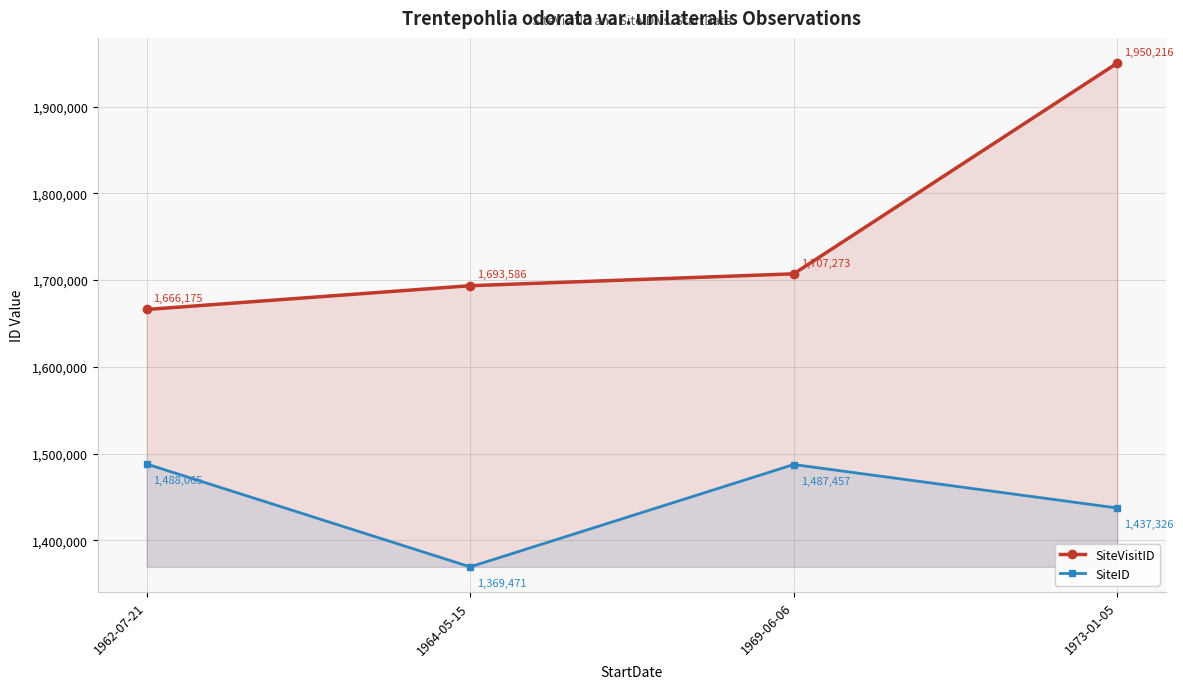

Reading right to left, extract all data points from this chart.

SiteVisitID: 1973-01-05=1950216	1969-06-06=1707273	1964-05-15=1693586	1962-07-21=1666175
SiteID: 1973-01-05=1437326	1969-06-06=1487457	1964-05-15=1369471	1962-07-21=1488065